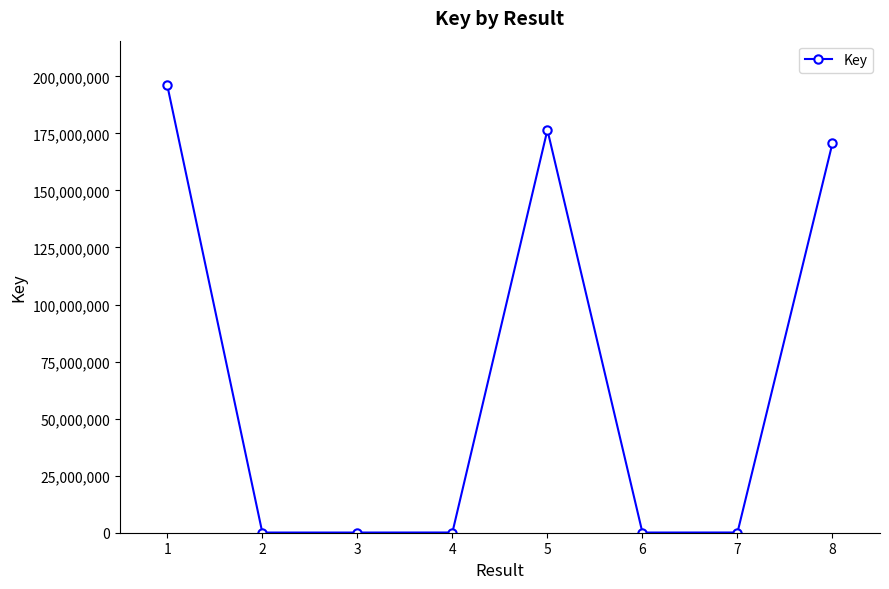

How many data points are less than 96899?

4